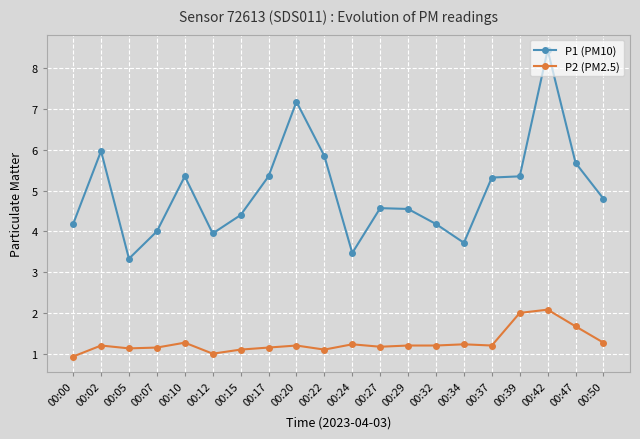

Which series has the largest range (max minus min)?

P1 (PM10)